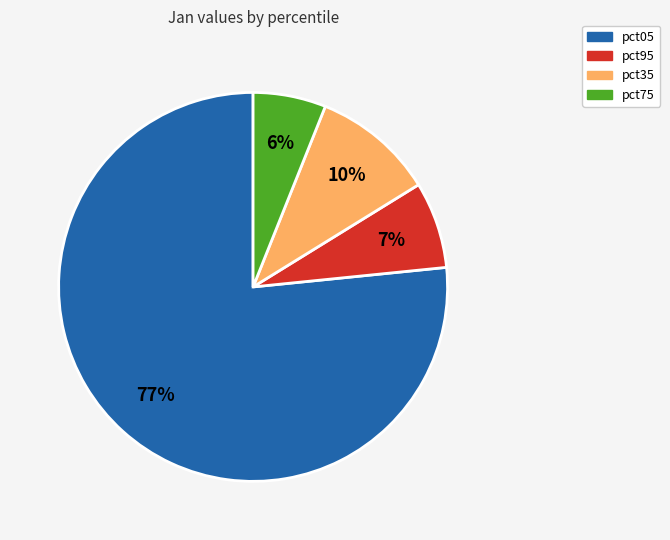

Is there any slice that represents more than half of the pie?

Yes